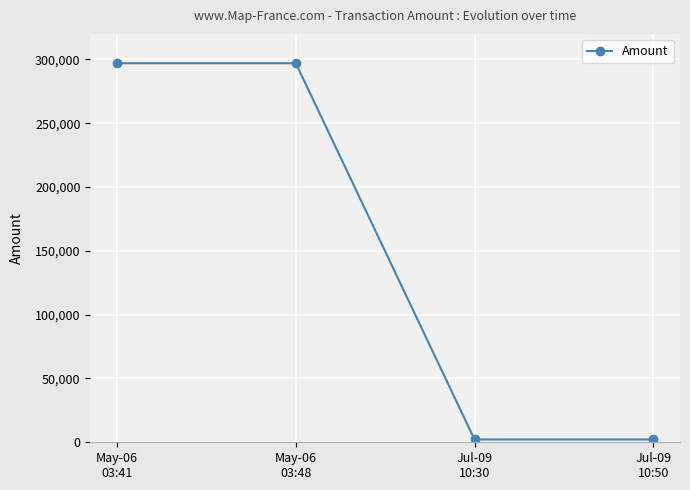

How many lines are shown in the chart?

1